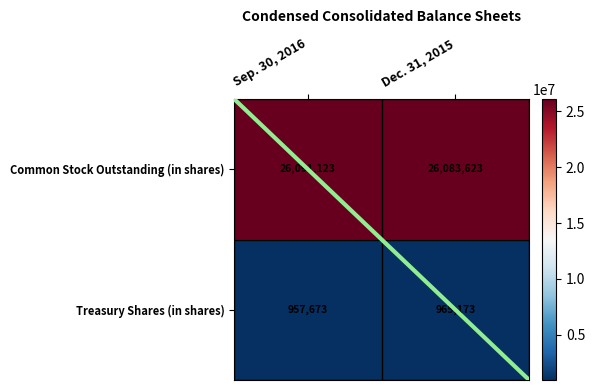

What is the sum of the Treasury Shares (in shares) values at Dec. 31, 2015 and Sep. 30, 2016?

1922846